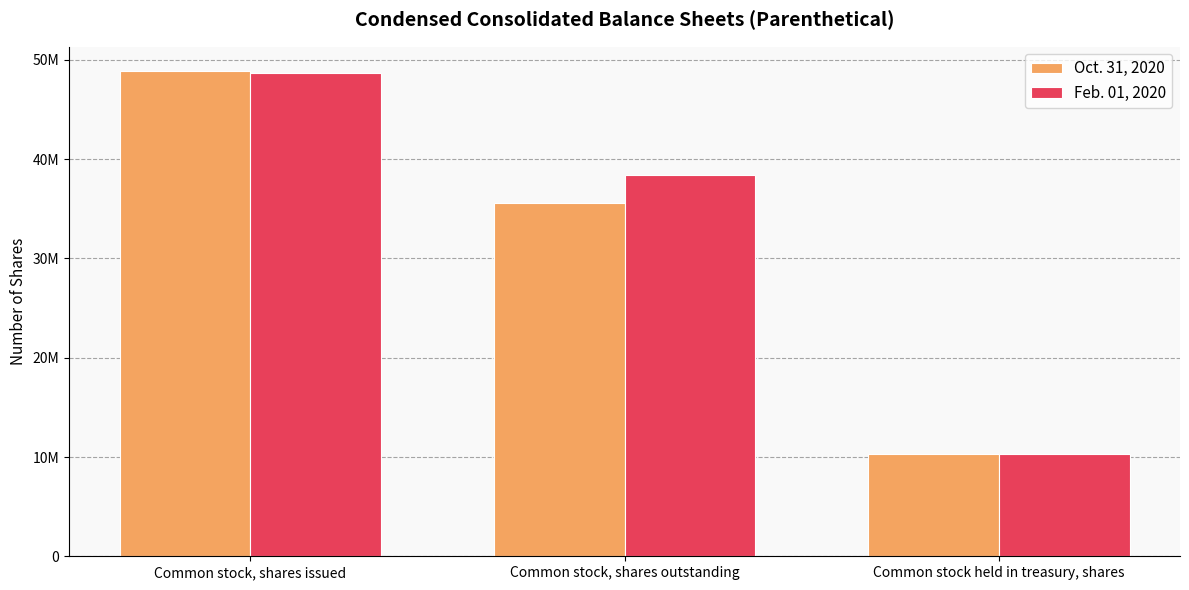

List the labels in order of Oct. 31, 2020 value, largest first.

Common stock, shares issued, Common stock, shares outstanding, Common stock held in treasury, shares